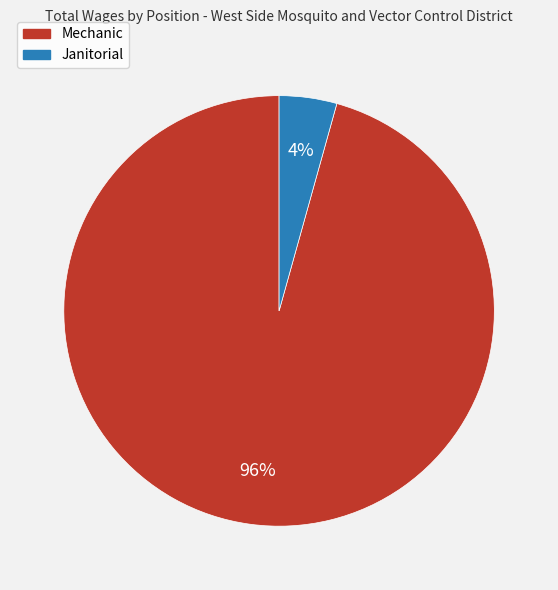

Does any single category account for the majority?

Yes